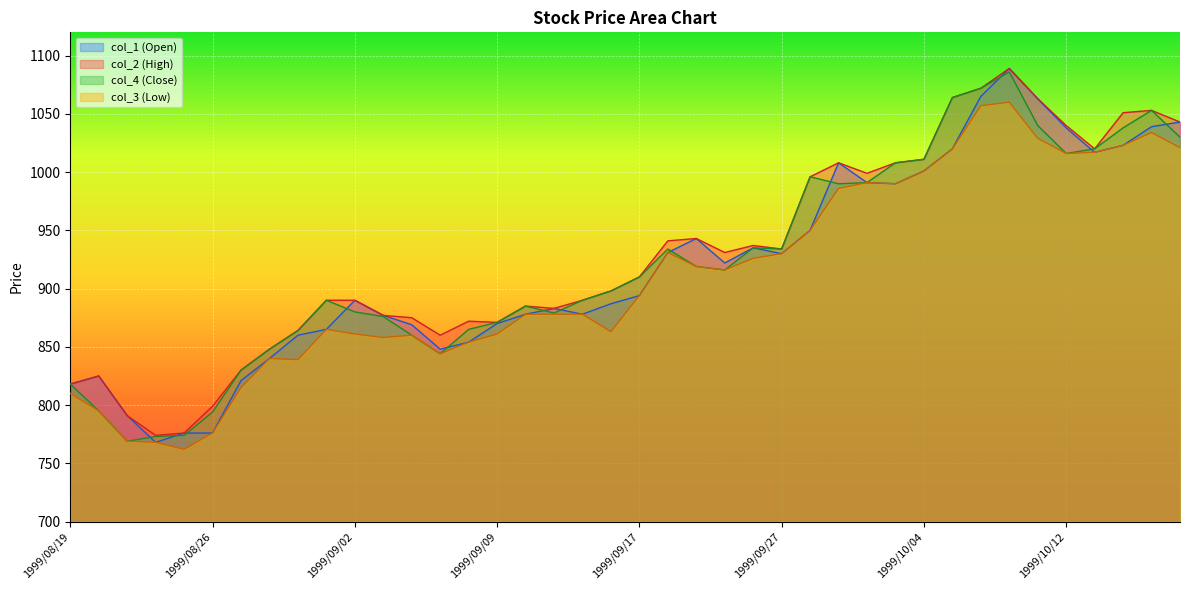

List the labels in order of col_3 value, largest first.

1999/10/07, 1999/10/06, 1999/10/15, 1999/10/08, 1999/10/14, 1999/10/18, 1999/10/05, 1999/10/13, 1999/10/12, 1999/10/04, 1999/09/30, 1999/10/01, 1999/09/29, 1999/09/28, 1999/09/20, 1999/09/27, 1999/09/24, 1999/09/21, 1999/09/22, 1999/09/17, 1999/09/10, 1999/09/13, 1999/09/14, 1999/09/01, 1999/09/16, 1999/09/02, 1999/09/09, 1999/09/06, 1999/09/03, 1999/09/08, 1999/09/07, 1999/08/30, 1999/08/31, 1999/08/27, 1999/08/19, 1999/08/20, 1999/08/26, 1999/08/23, 1999/08/24, 1999/08/25